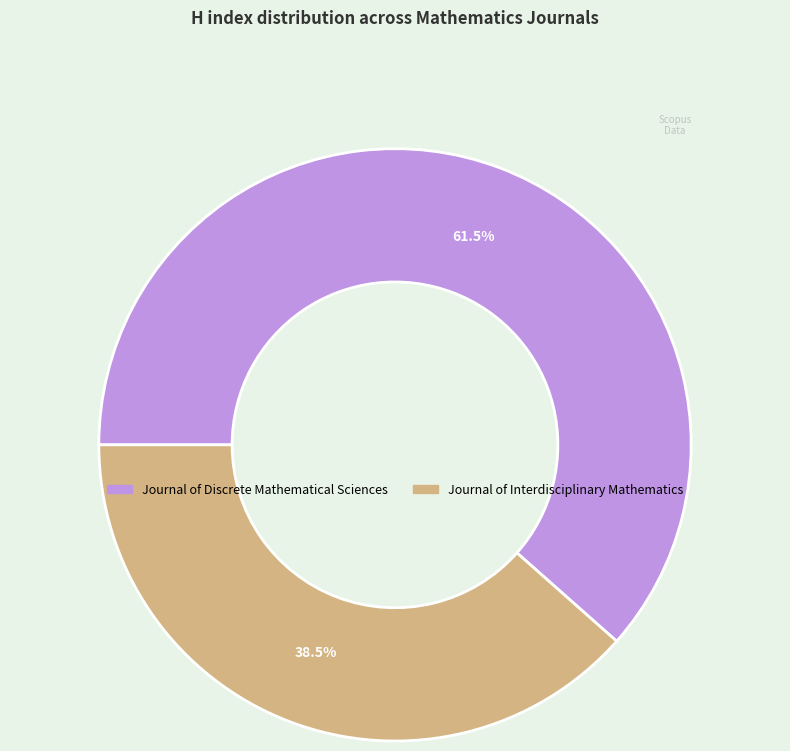

To the nearest percent, what is the combined percentage of Journal of Discrete Mathematical Sciences and Journal of Interdisciplinary Mathematics?

100%